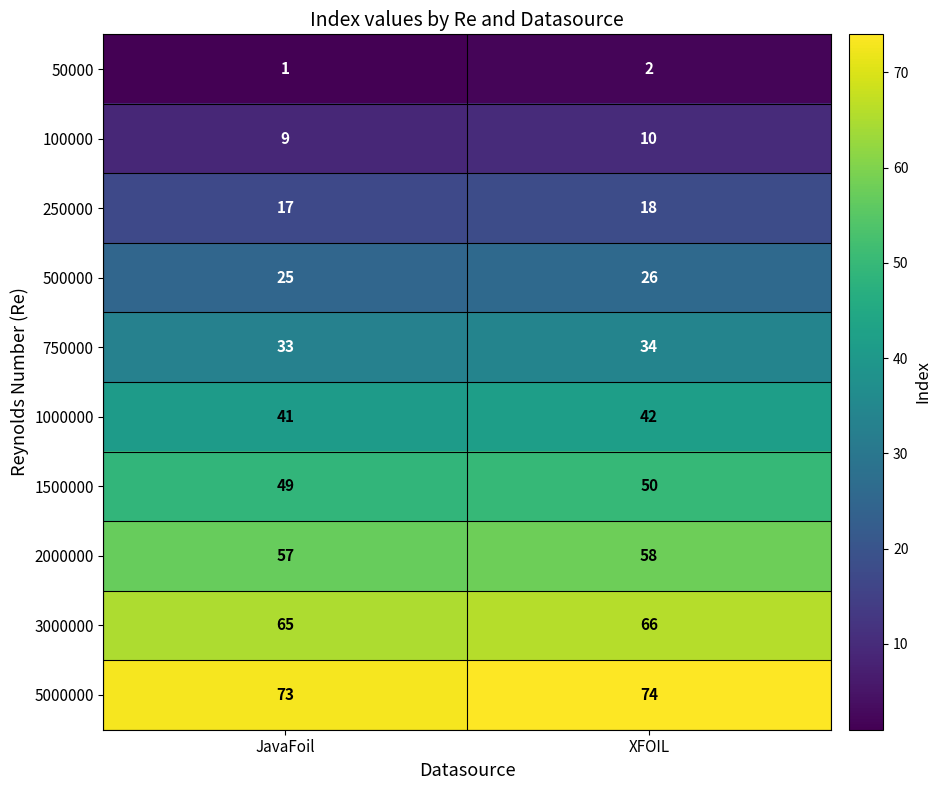

What is the average value of the 5000000 series?

74